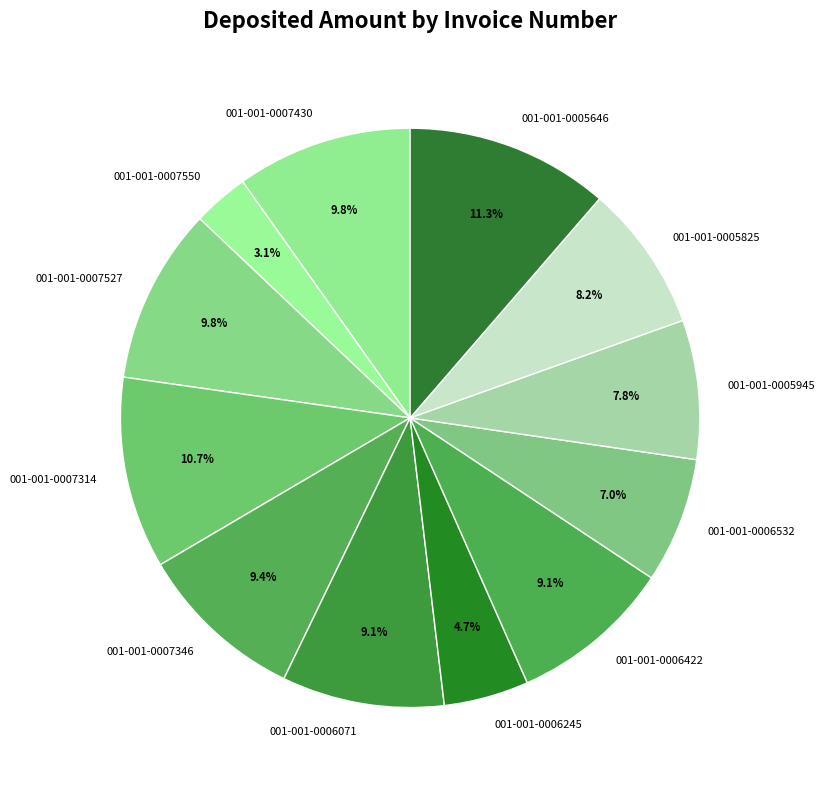

Do 001-001-0006422 and 001-001-0007550 together represent more than half of the pie?

No